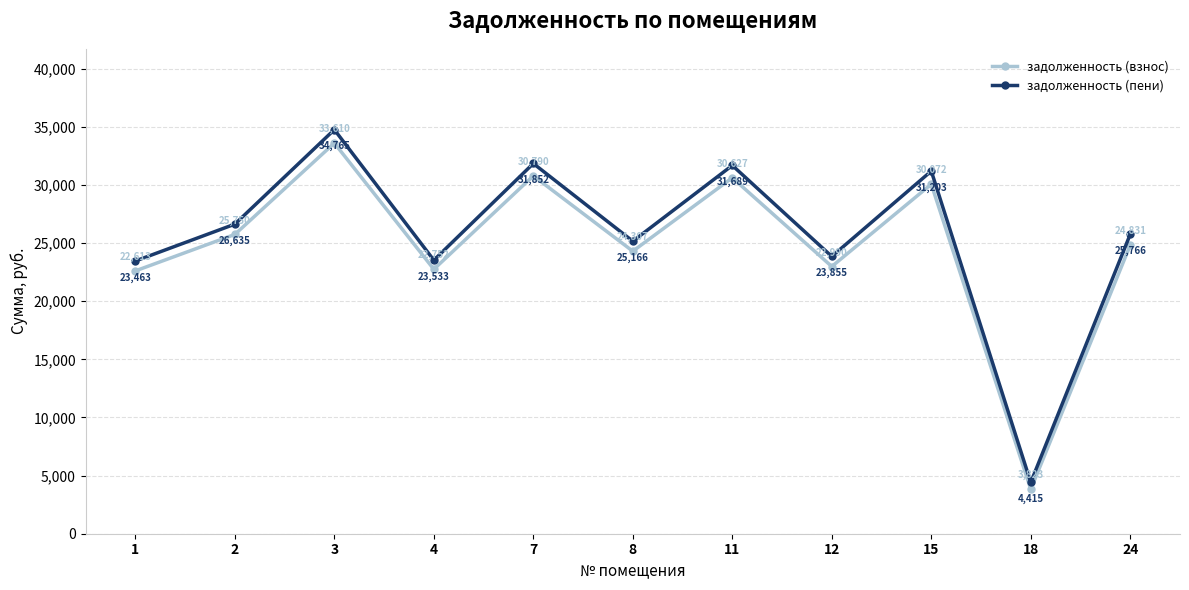

What is the value of the задолженность (взнос) point at the 4th from the left?

22751.5